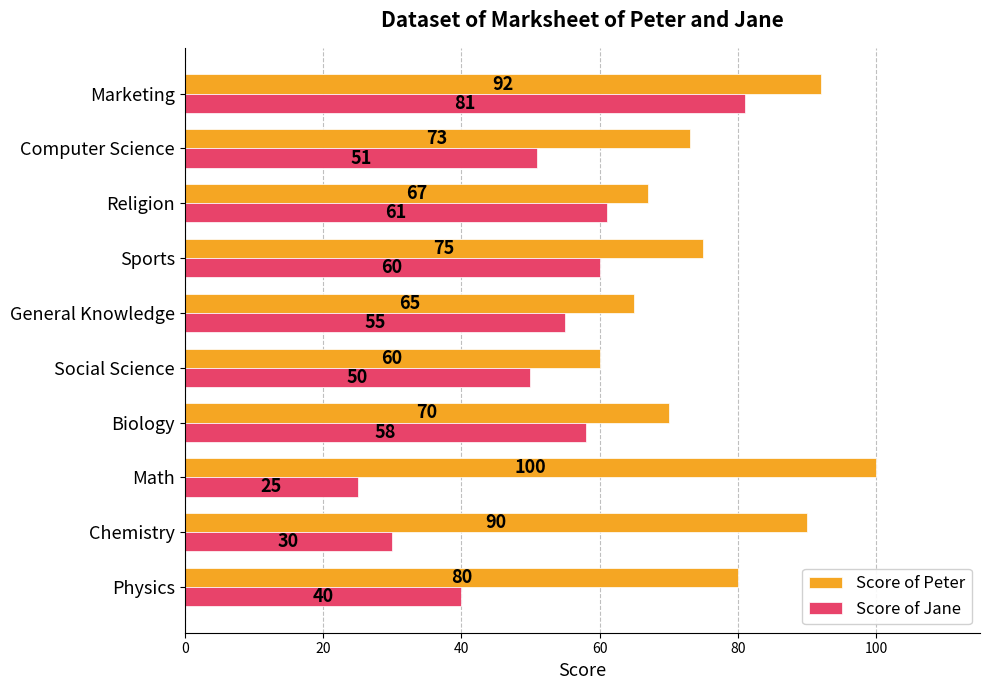

At which category is the sum across all series the highest?

Marketing